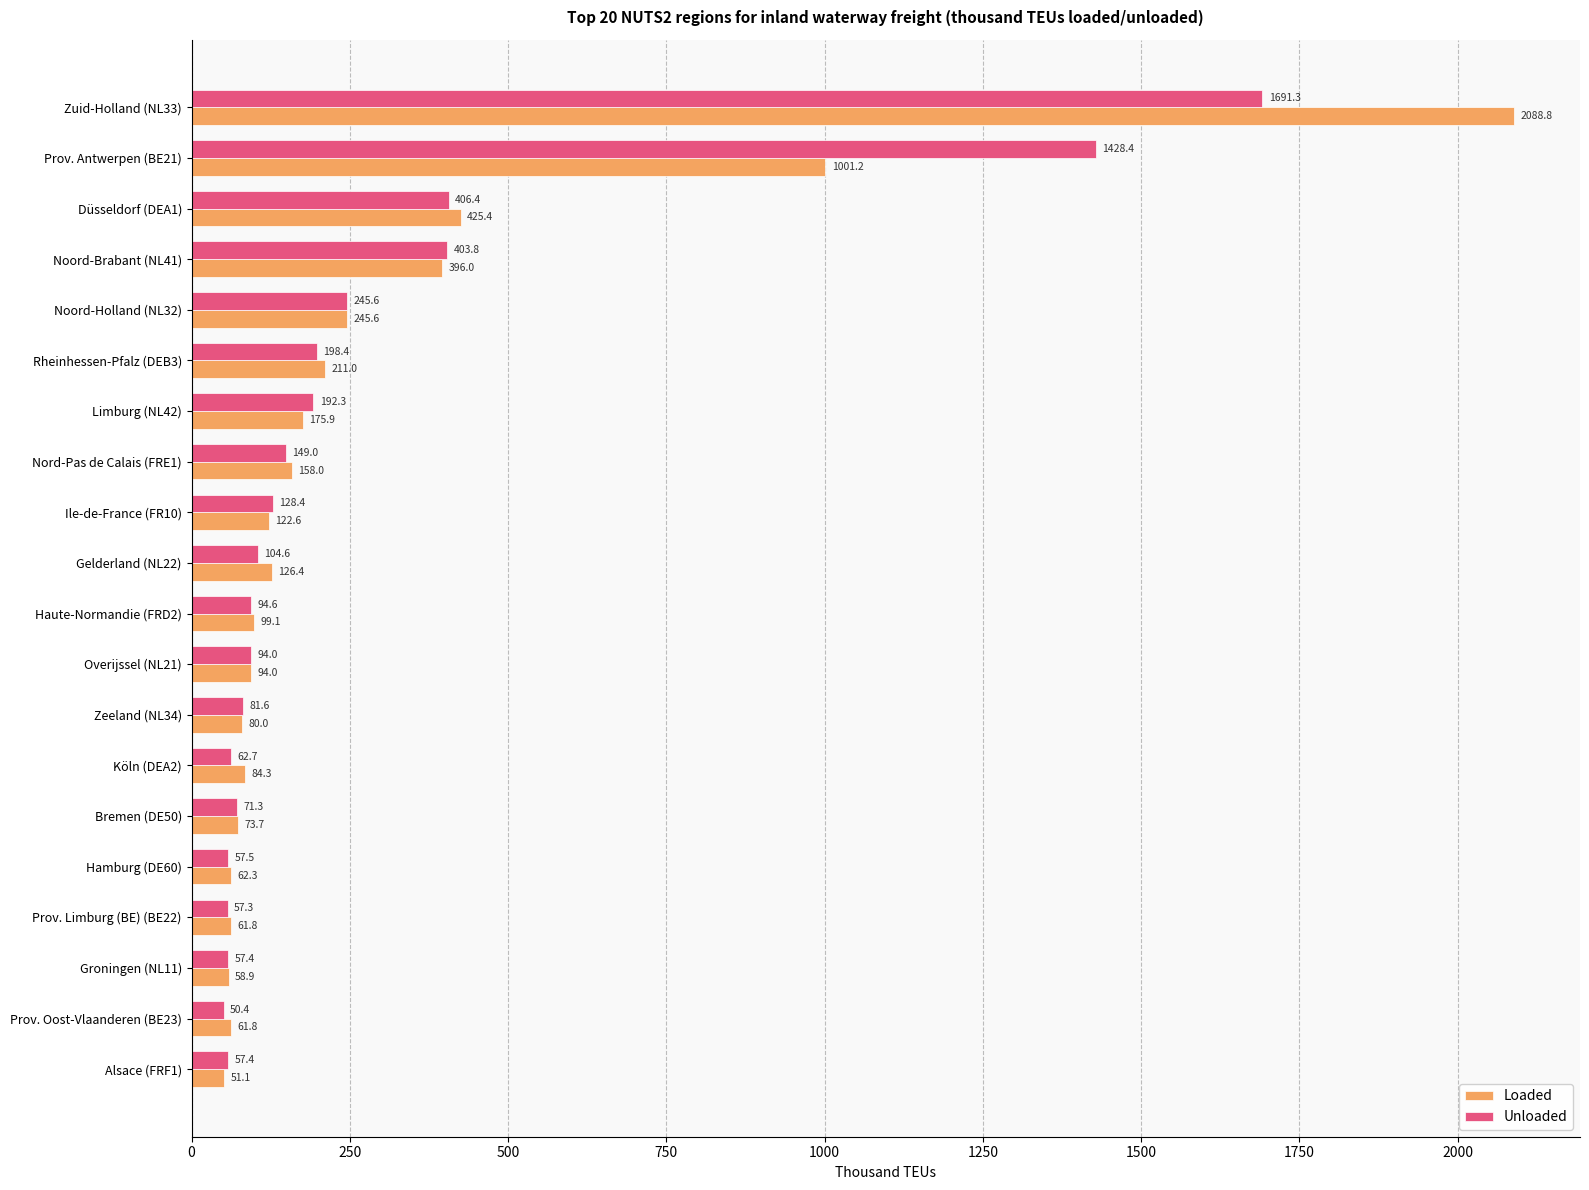

Where is Unloaded nearest to the value 870?

Düsseldorf (DEA1)